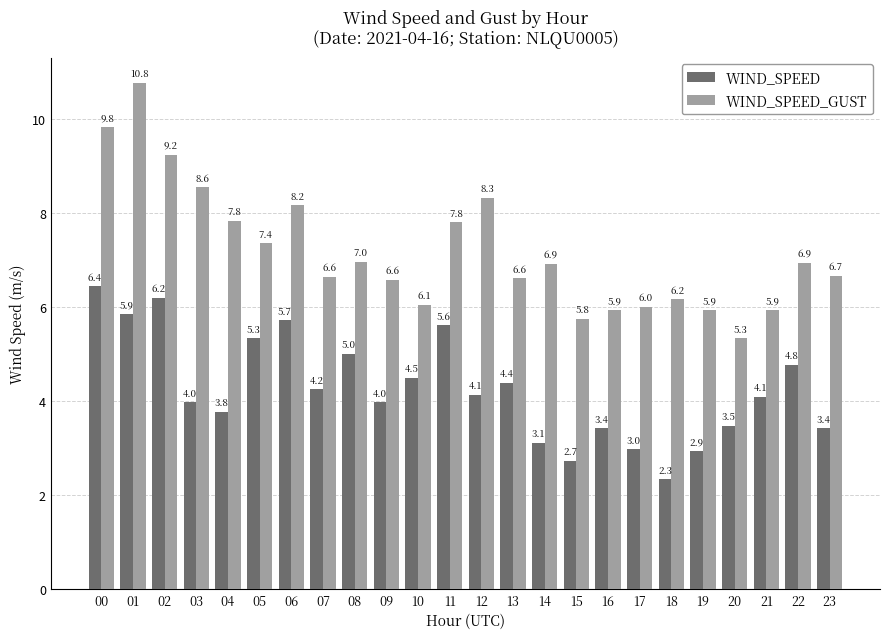

Which series has the widest spread of values?

WIND_SPEED_GUST